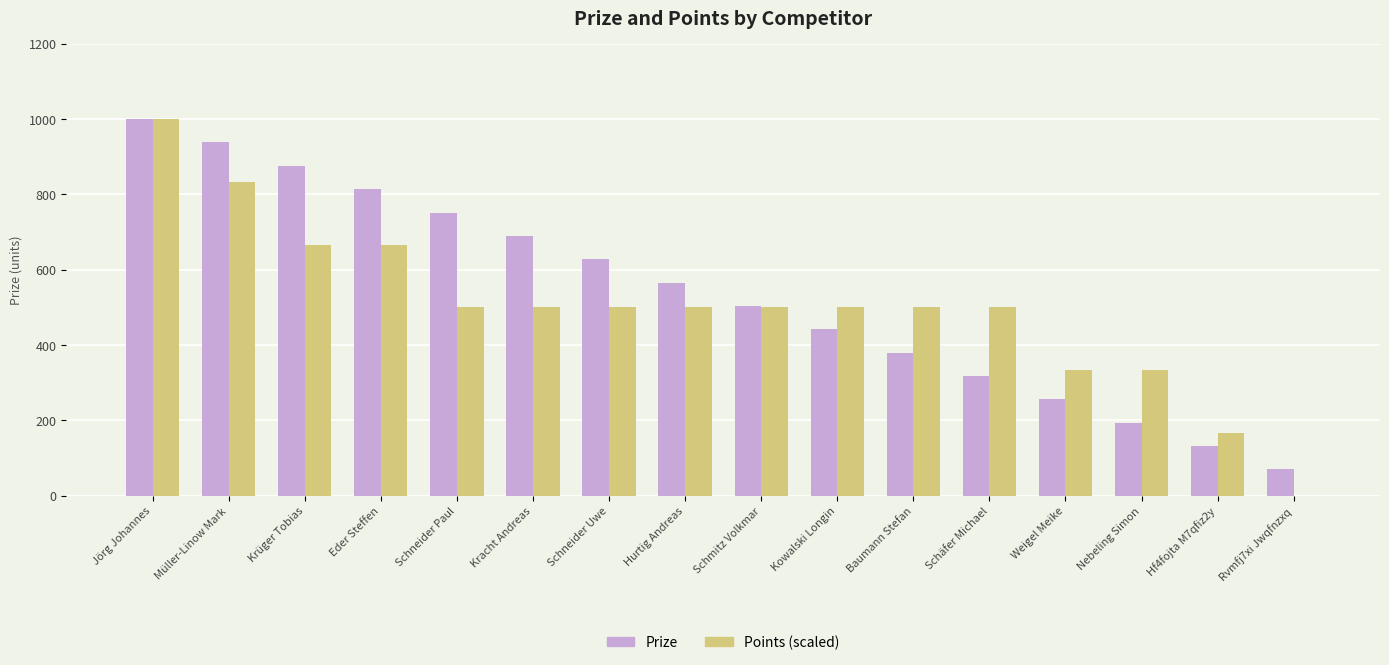

Where does the Points (scaled) series first go above 500?

Jörg Johannes